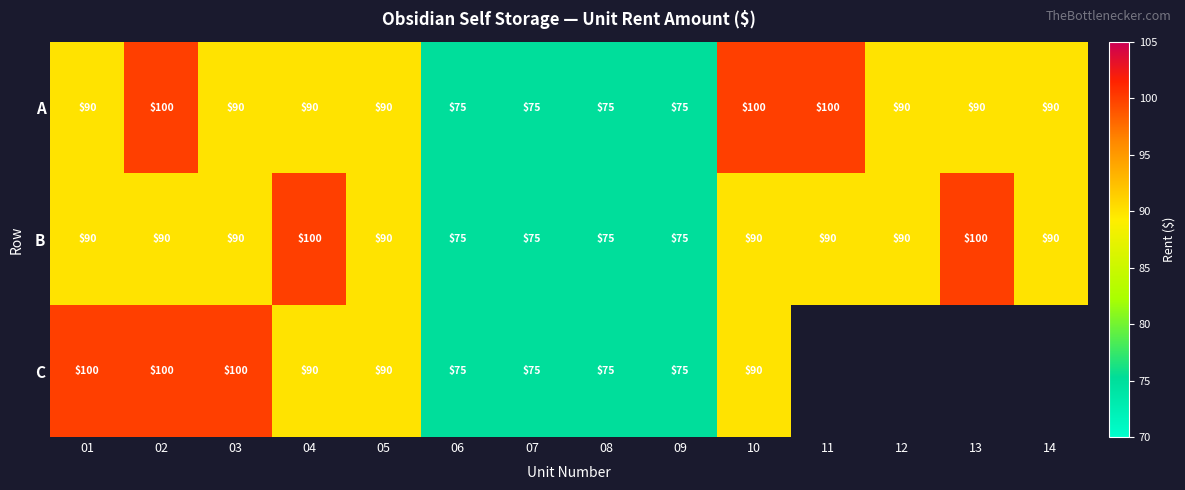

What is the total value across all series at 03?

280